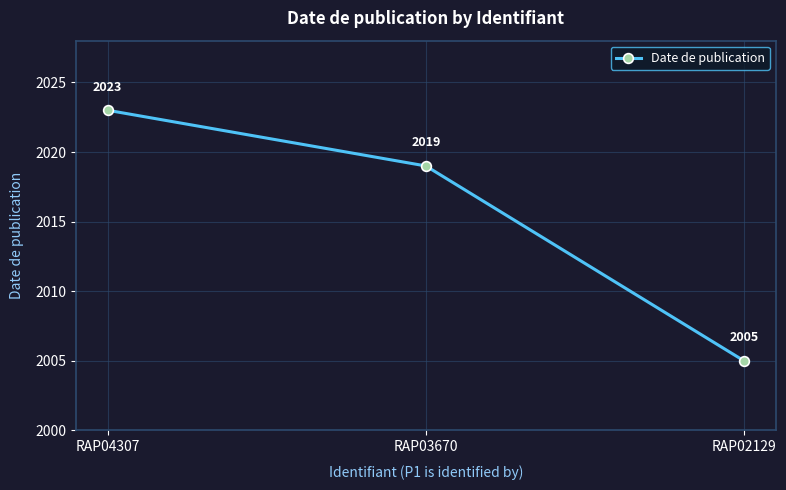

The chart shows a value of 2019 at RAP03670. True or false?

True